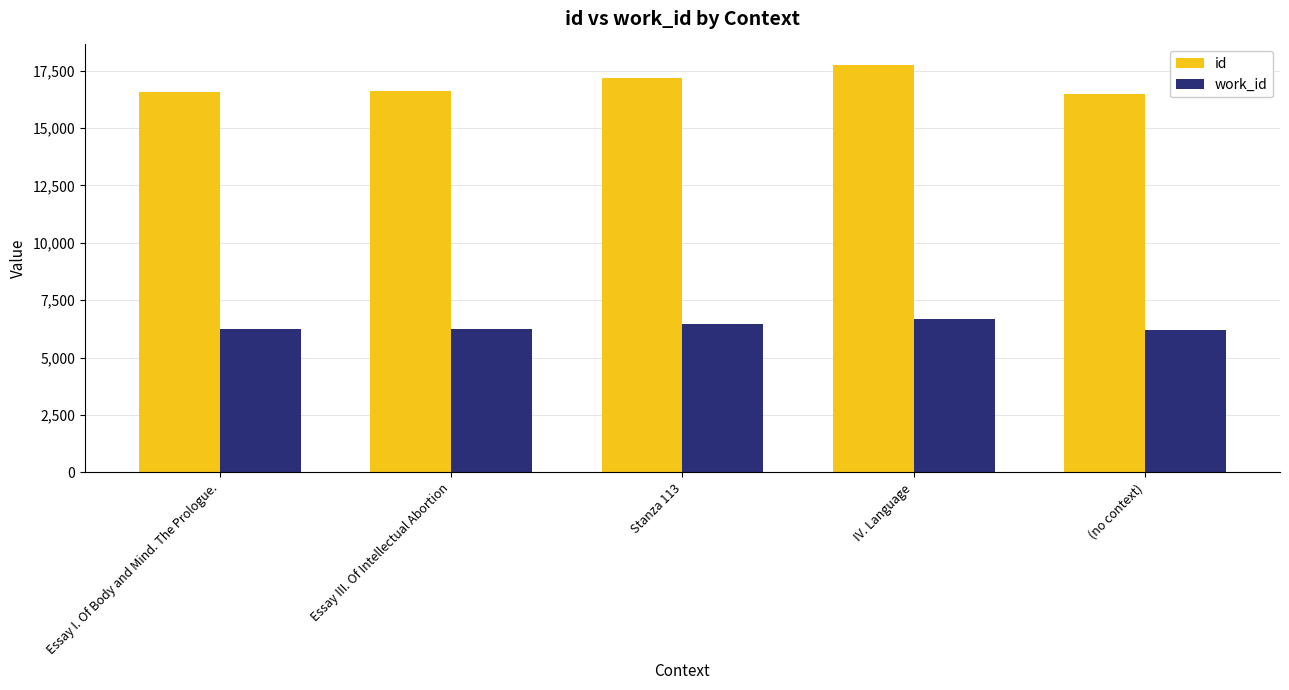

How many bars are there in total?

10